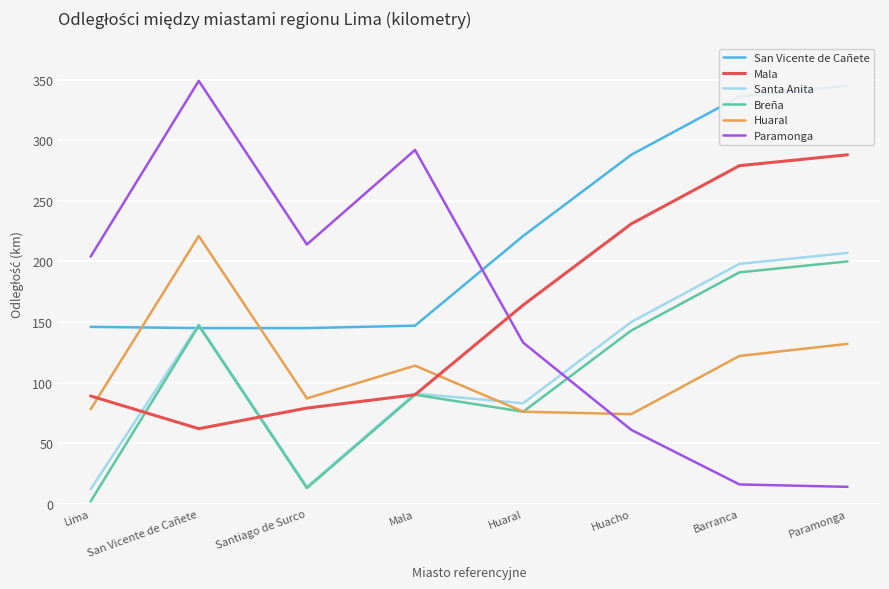

At how many categories does at least one series exceed 319?

3